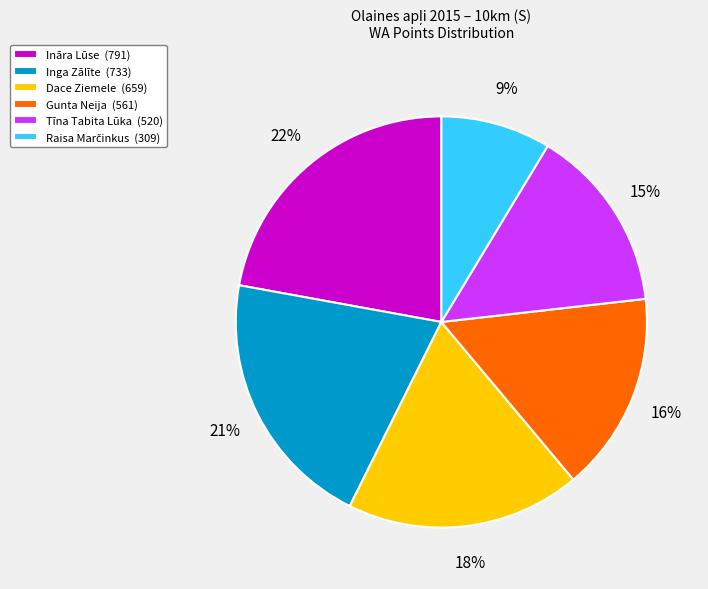

Combined, do Ināra Lūse (791) and Gunta Neija (561) account for over 50%?

No